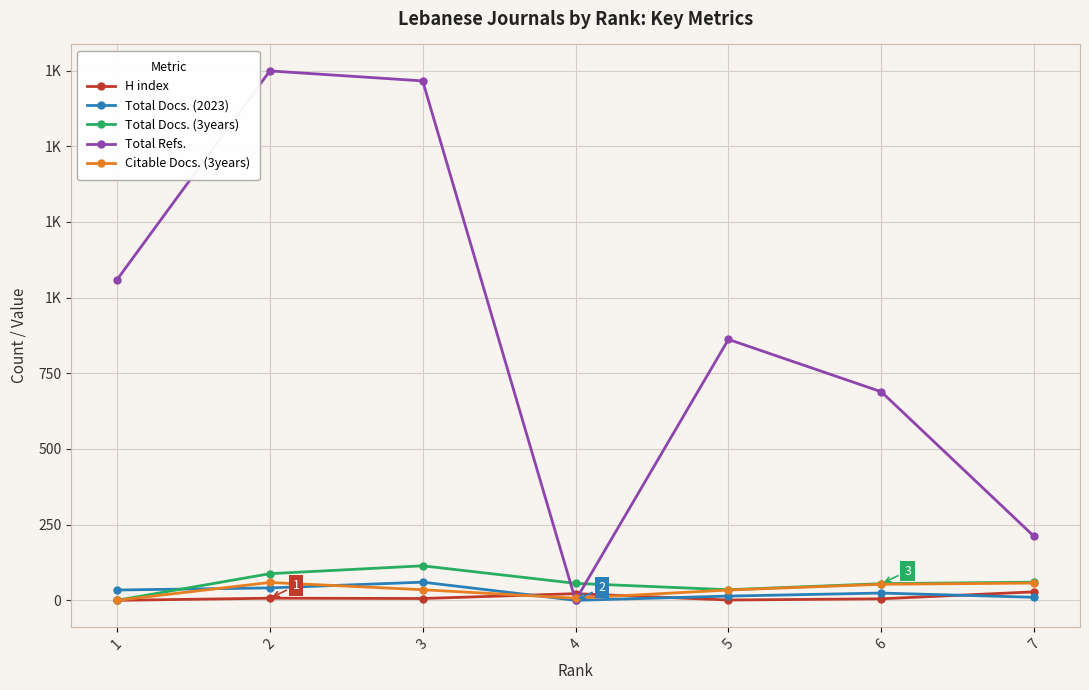

What is the sum of all Citable Docs. (3years) values?

245